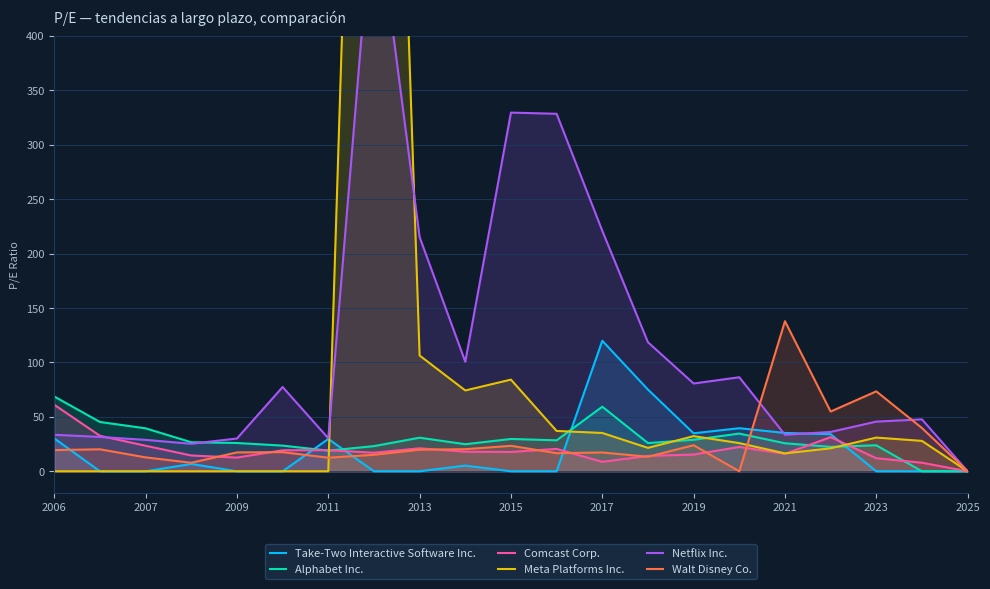

Read the Take-Two Interactive Software Inc. value at 2006.

30.2